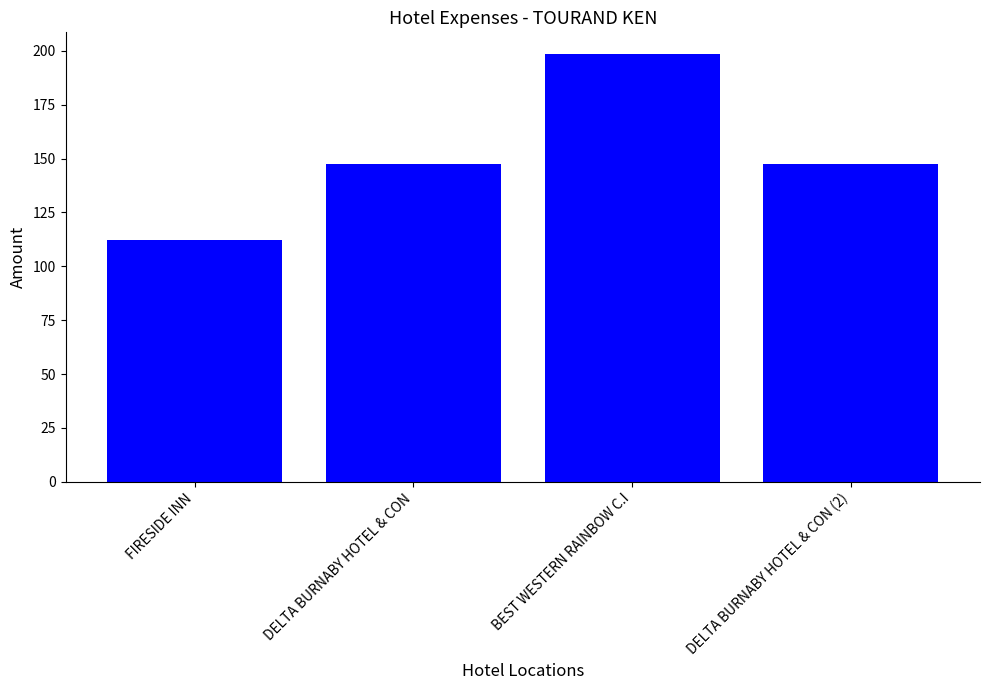

What is the change in value from FIRESIDE INN to BEST WESTERN RAINBOW C.I?

+86.7